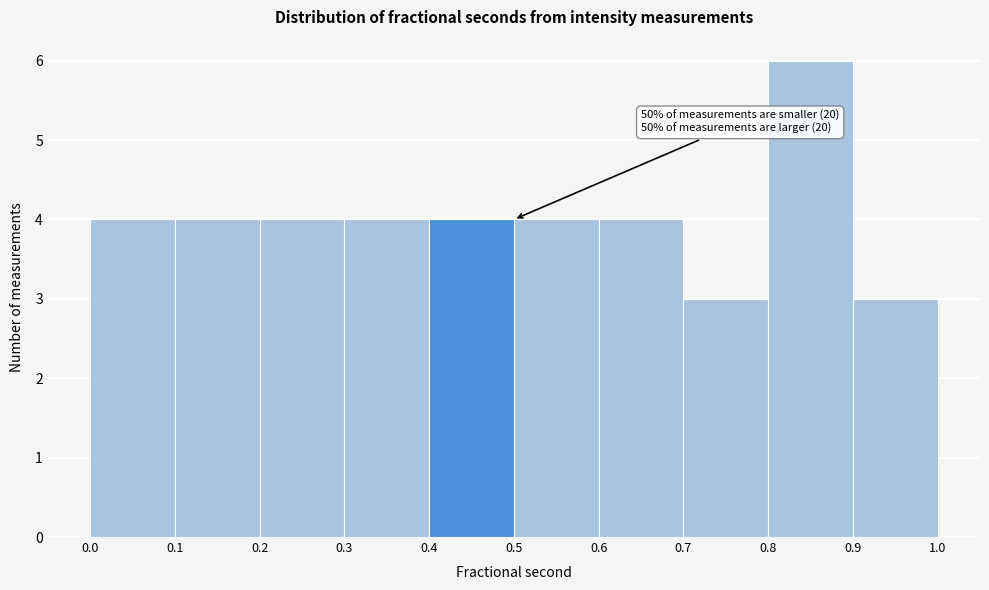

Which range on the x-axis has the tallest bar?

0.8 to 0.9